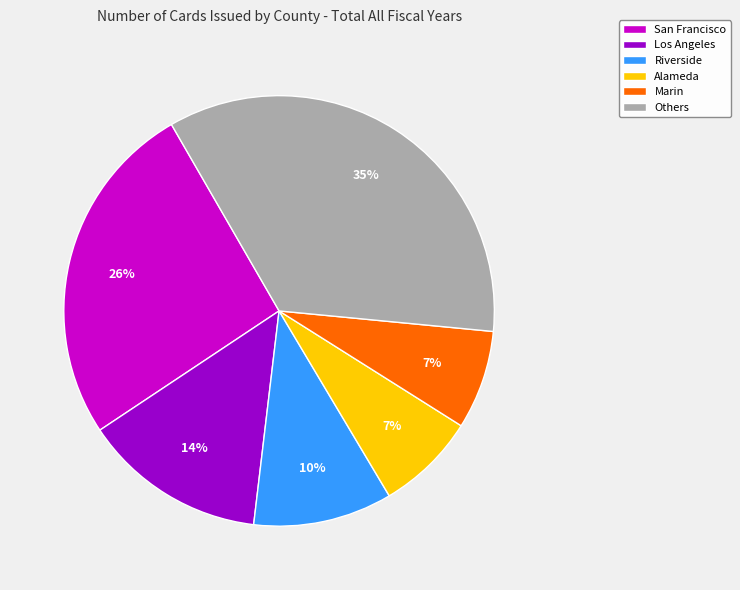

Count the number of slices in the pie.

6